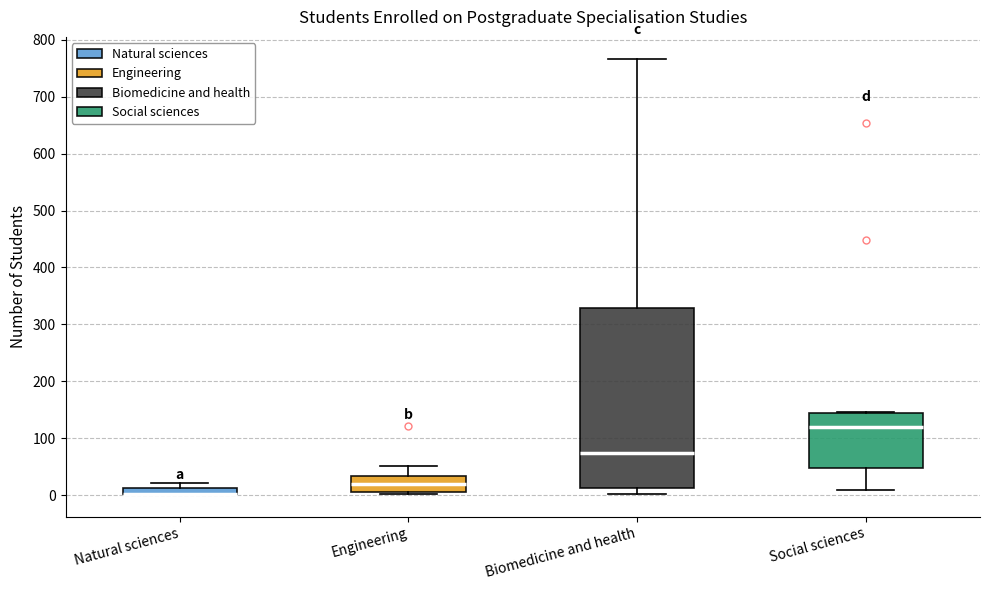

Where does the upper whisker of the box for Biomedicine and health end on the y-axis? The values are not printed on the chart, so give them approximately, as read against the axis.

770